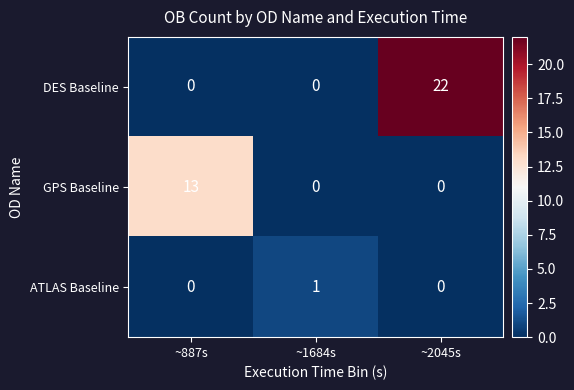

How many ATLAS Baseline values are between 0 and 1?

3